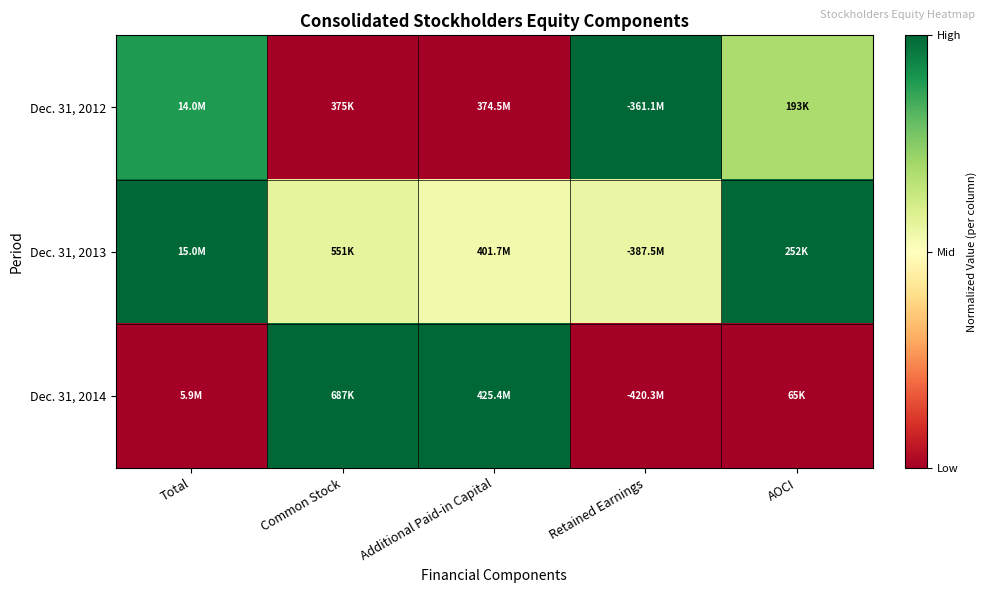

How many series are shown in this chart?

3